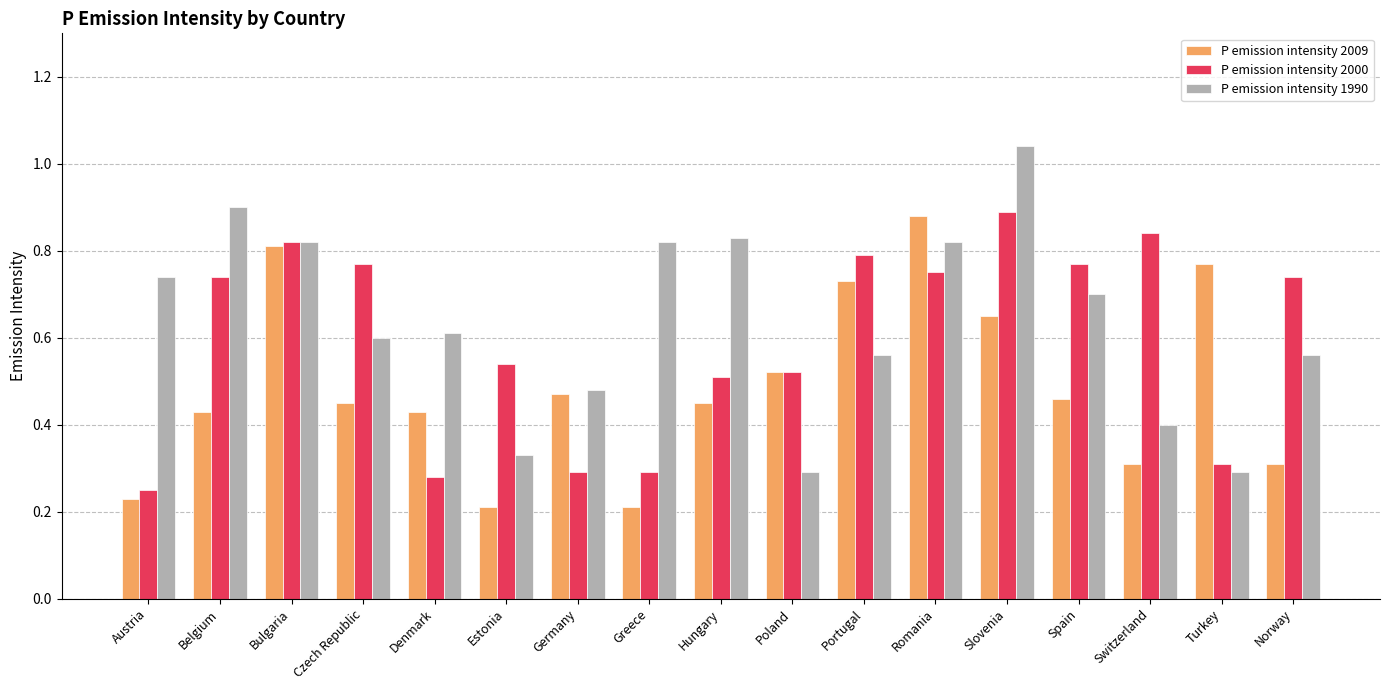

Rank the series by their average value, from highest to lowest.

P emission intensity 1990, P emission intensity 2000, P emission intensity 2009